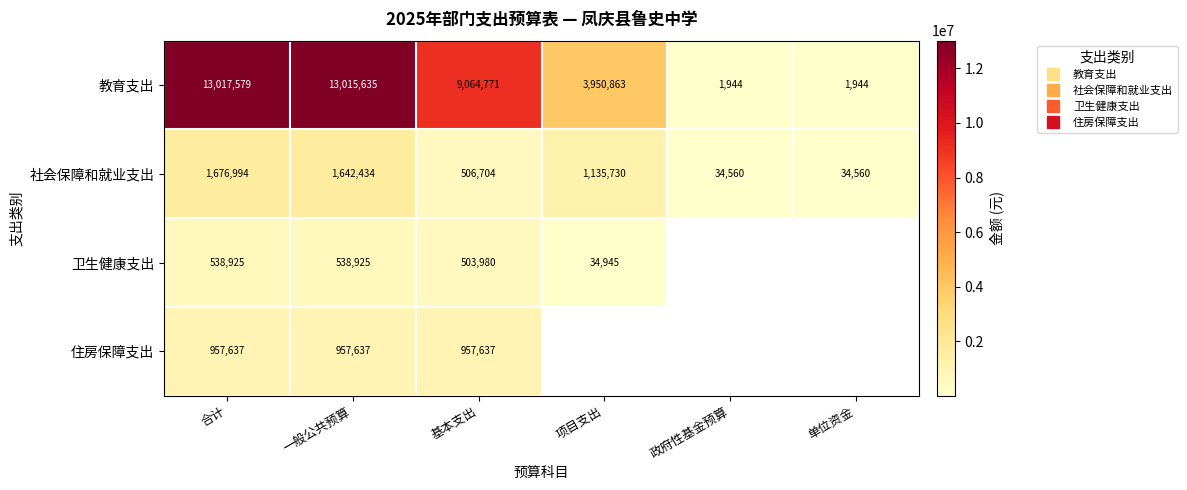

What is the highest value of the 教育支出 series?

13017579.0